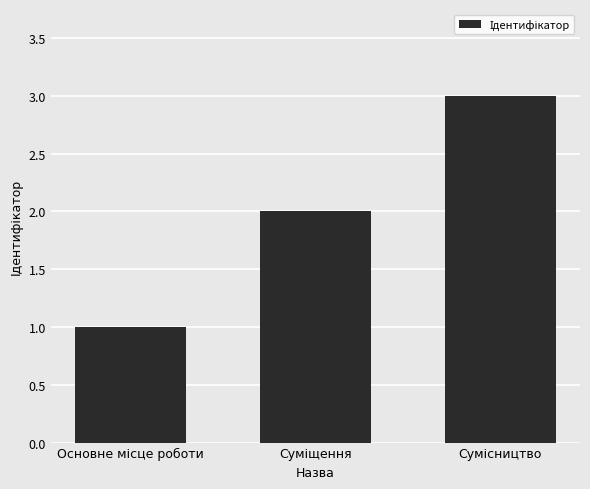

What is the maximum value shown in the chart?

3